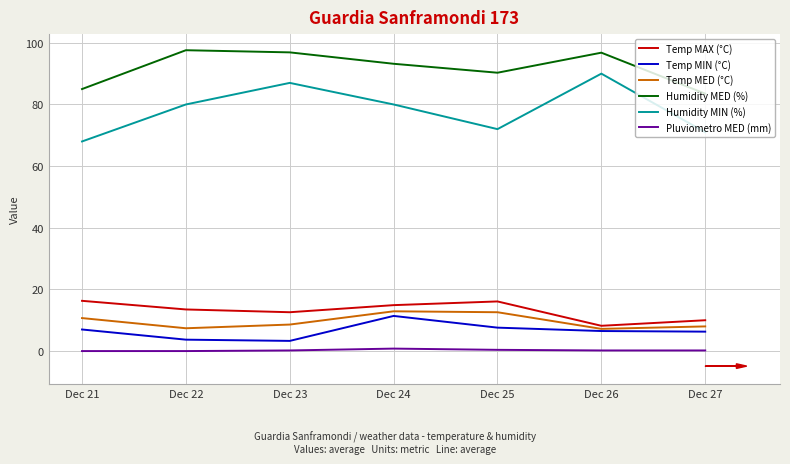

The Humidity MED (%) series shows 53.5 at Dec 22. True or false?

False